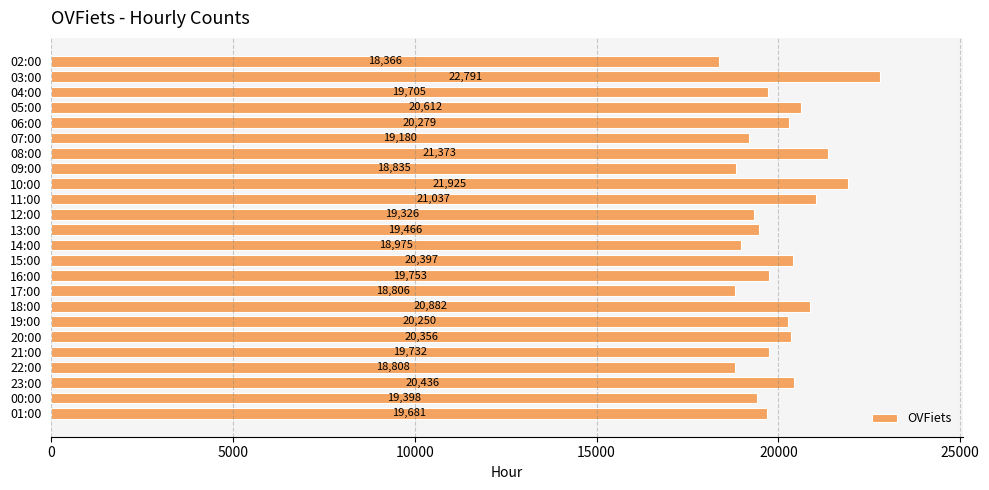

Are the bars horizontal?

Yes